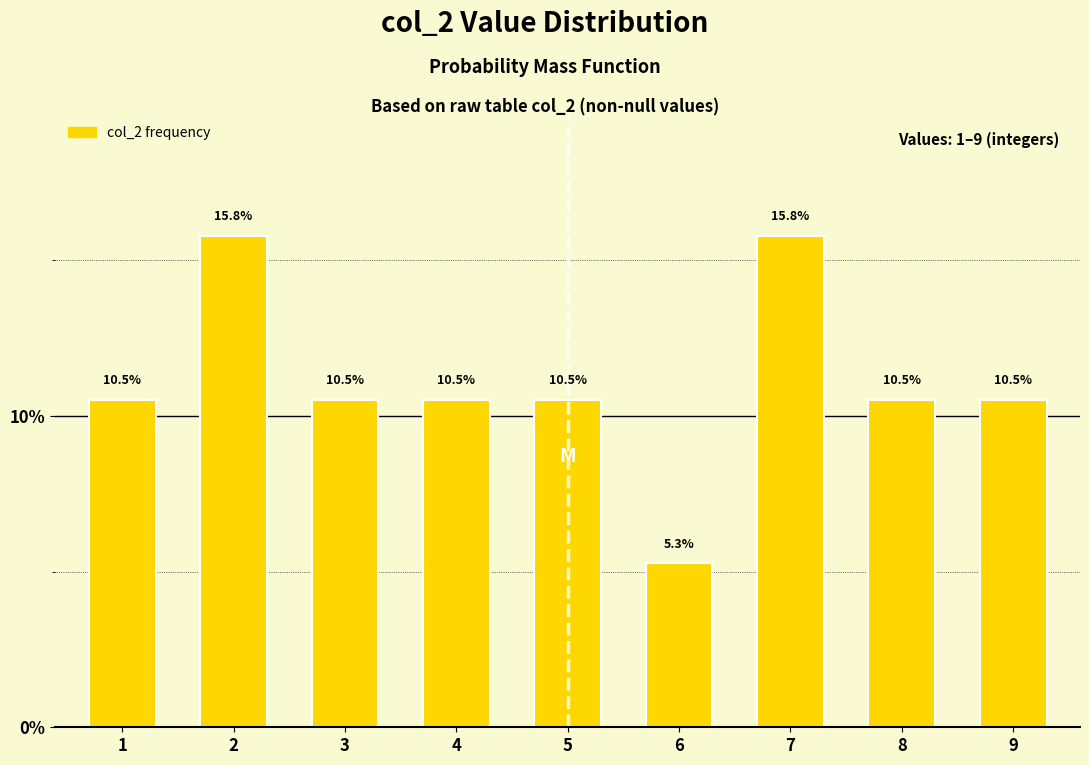

Reading left to right, transcribe all the data shown in this chart.

1=10.5	2=15.8	3=10.5	4=10.5	5=10.5	6=5.3	7=15.8	8=10.5	9=10.5